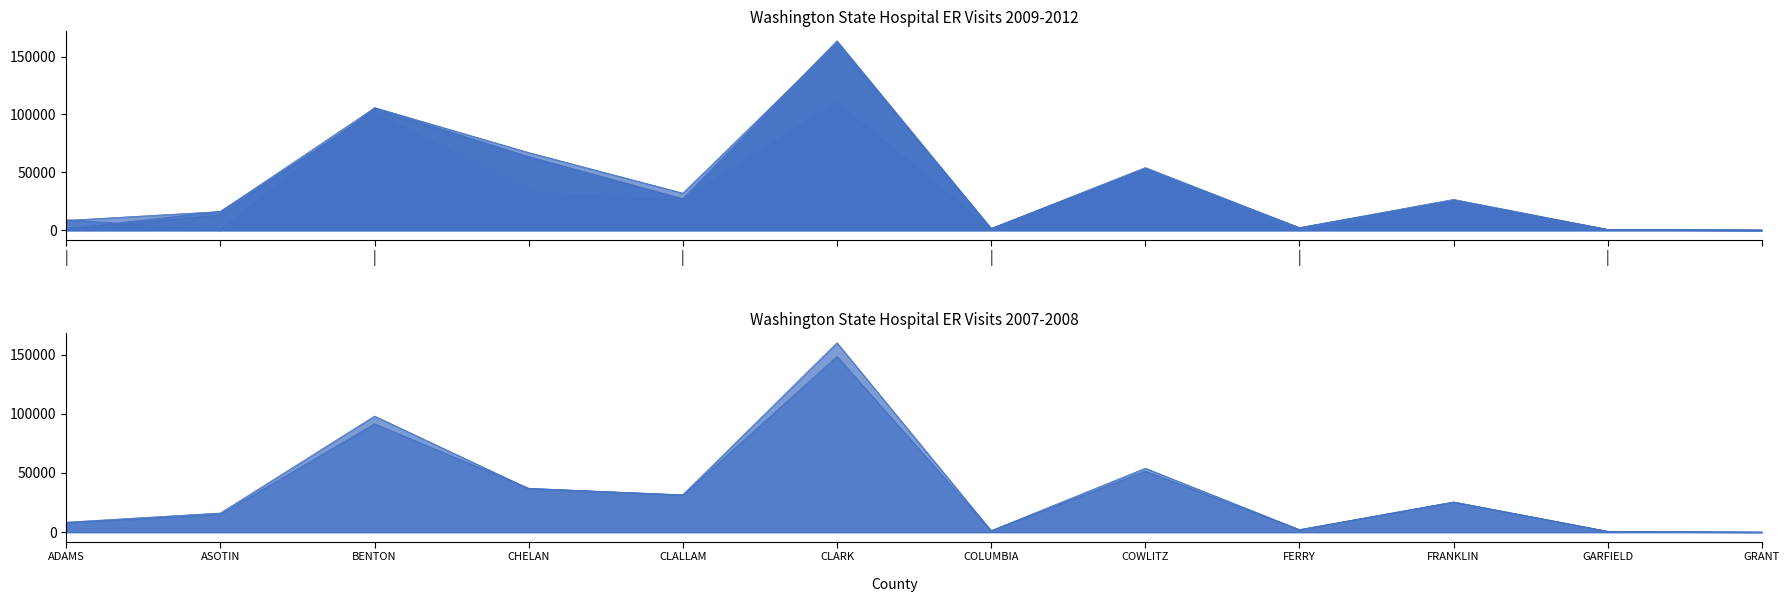

Which series has the largest total across all categories?

2010